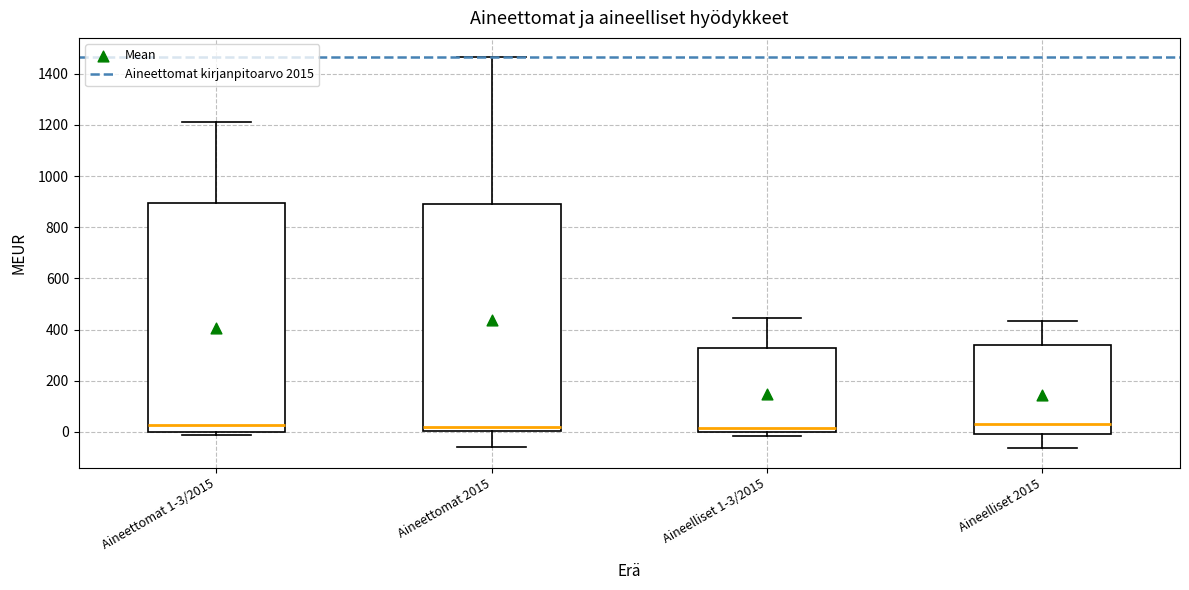

Reading left to right, read every box against the y-axis: the position of its median line, the range the box covers, and the ends of its whiskers. The values are not printed on the chart, so give them approximately, as read against the axis.

Aineettomat 1-3/2015: median 20, box 0 to 900, whiskers -20 to 1220
Aineettomat 2015: median 20, box 0 to 900, whiskers -60 to 1460
Aineelliset 1-3/2015: median 20, box 0 to 320, whiskers -20 to 440
Aineelliset 2015: median 40, box 0 to 340, whiskers -60 to 440